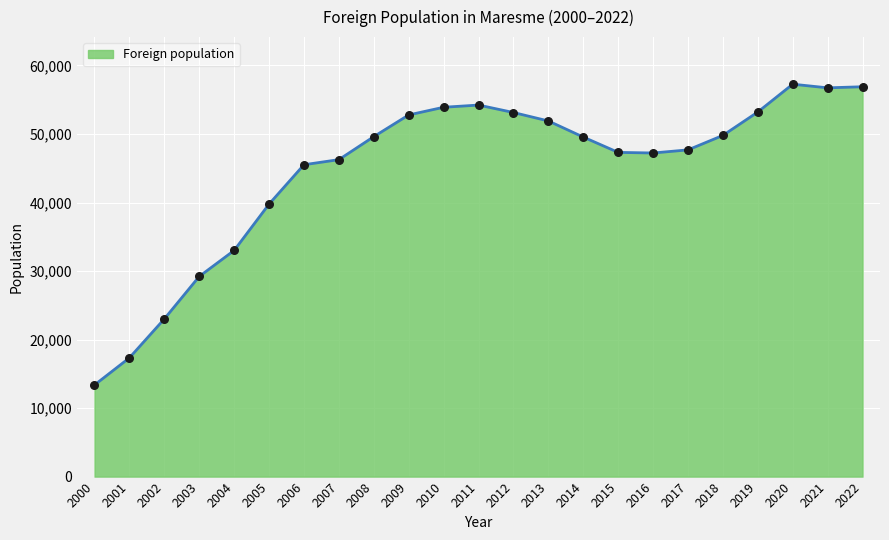

What is the change in value from 2006 to 2013?

+6390